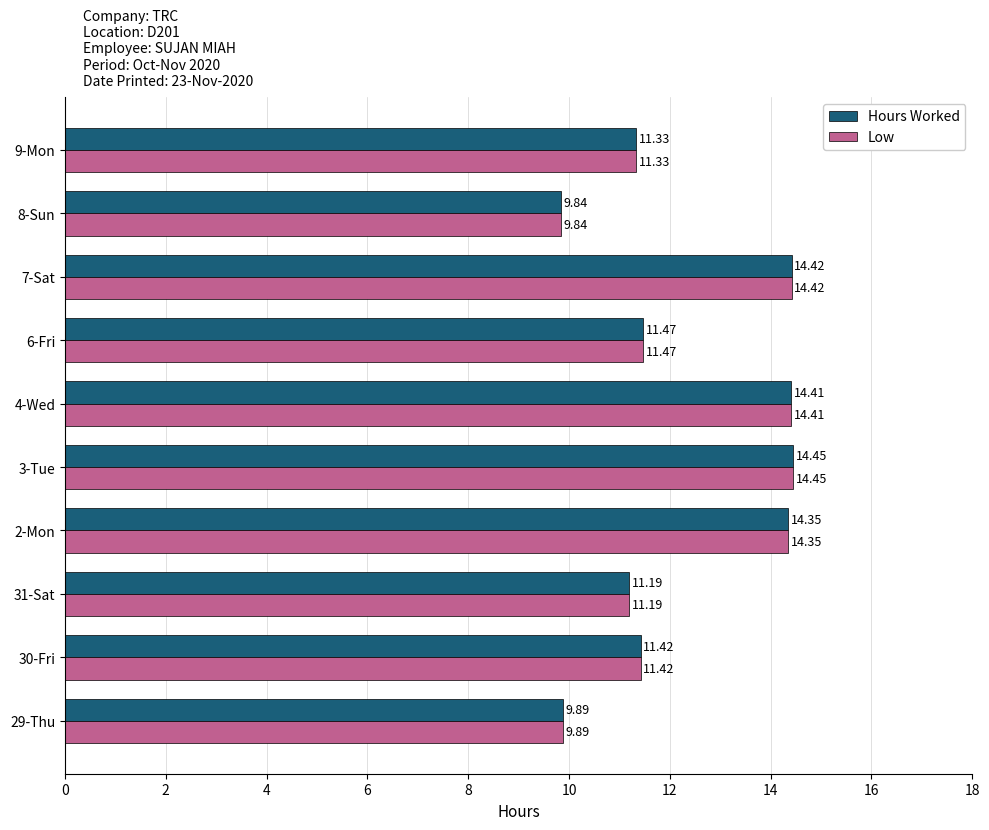

What is the difference between the Low values at 3-Tue and 6-Fri?

3.0